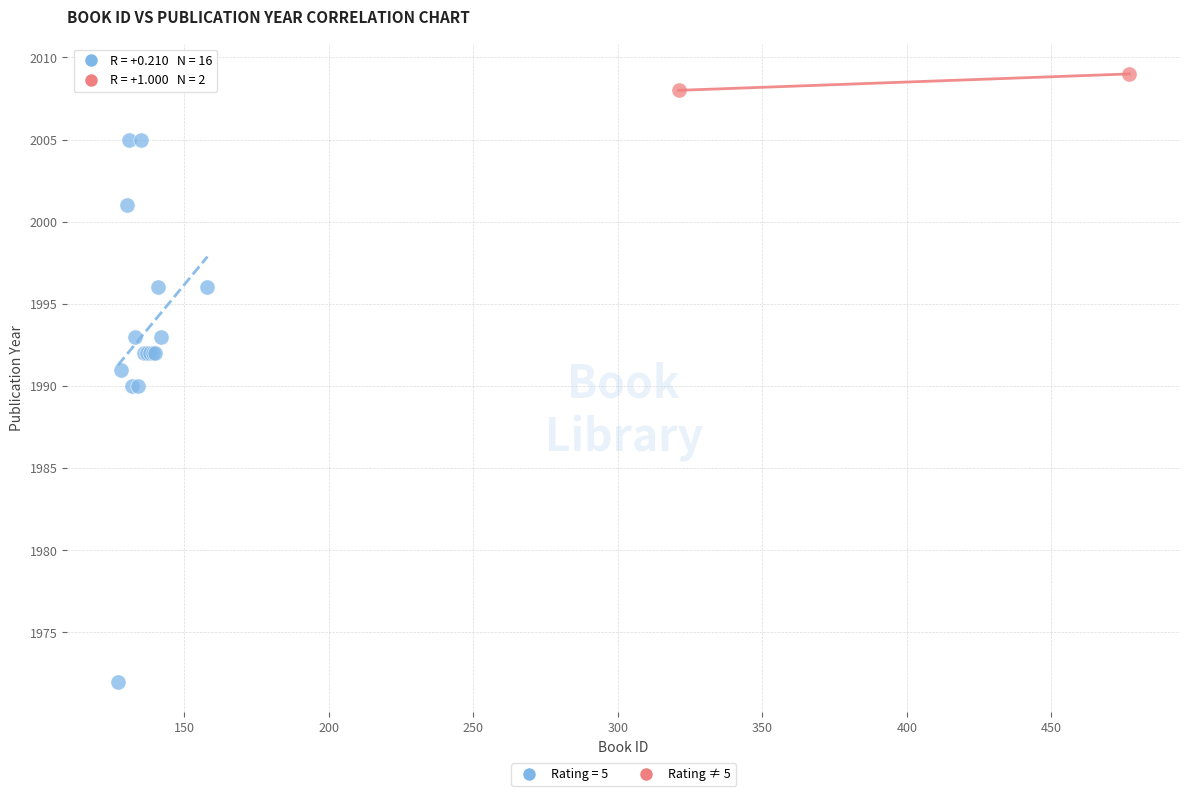

What are all the series names shown in the legend?

Rating = 5, Rating ≠ 5